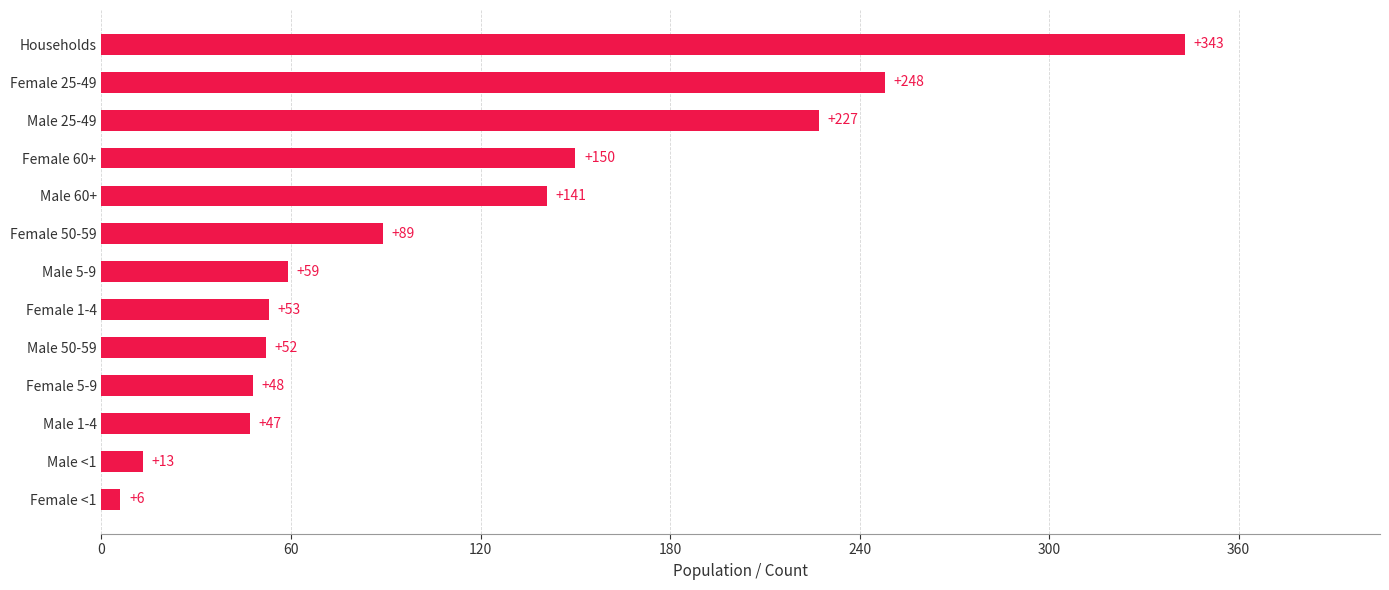

Which label corresponds to the largest value in the chart?

Households